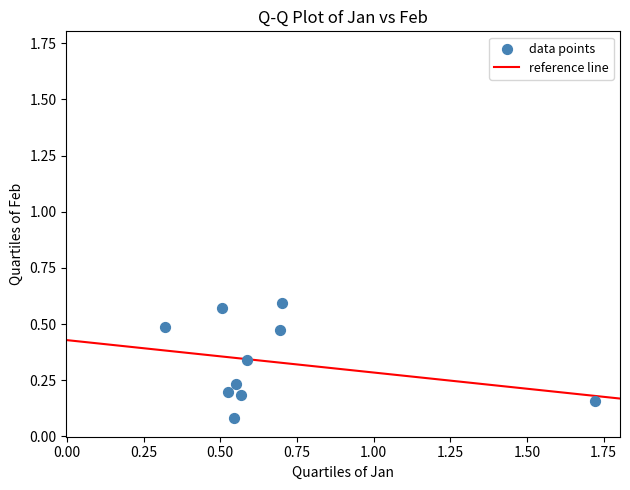

What is the average X value?

0.7